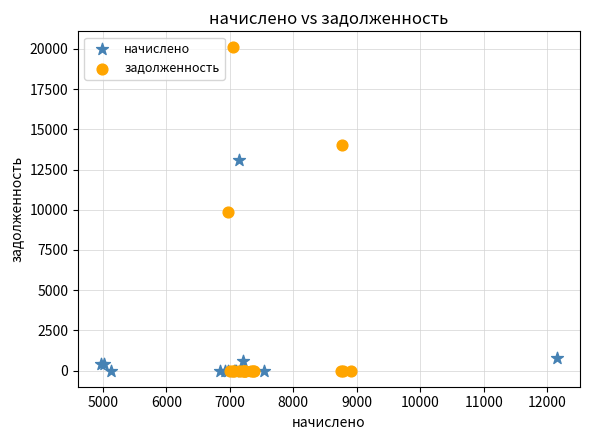

What are all the series names shown in the legend?

начислено, задолженность